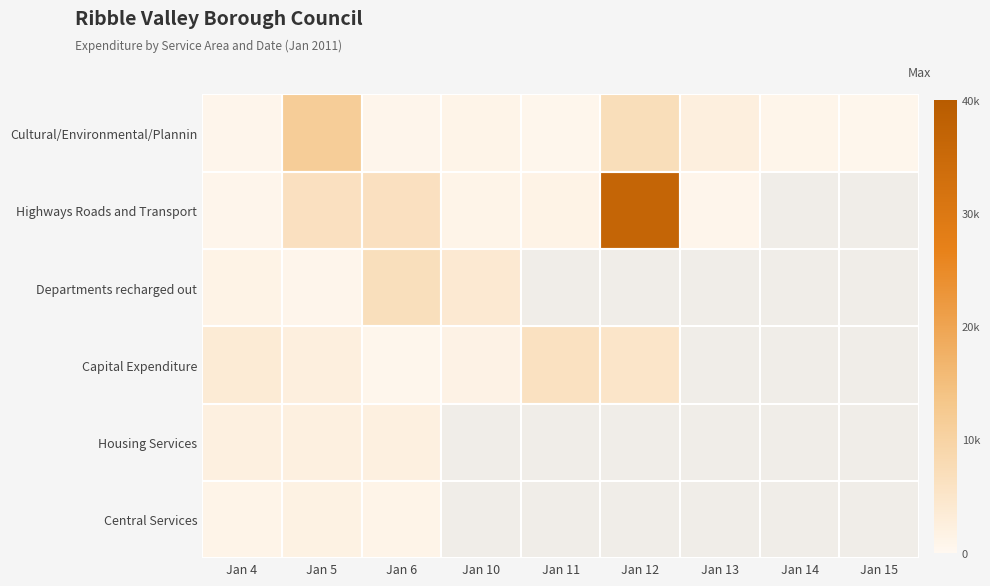

At how many categories does at least one series exceed 9770?

2